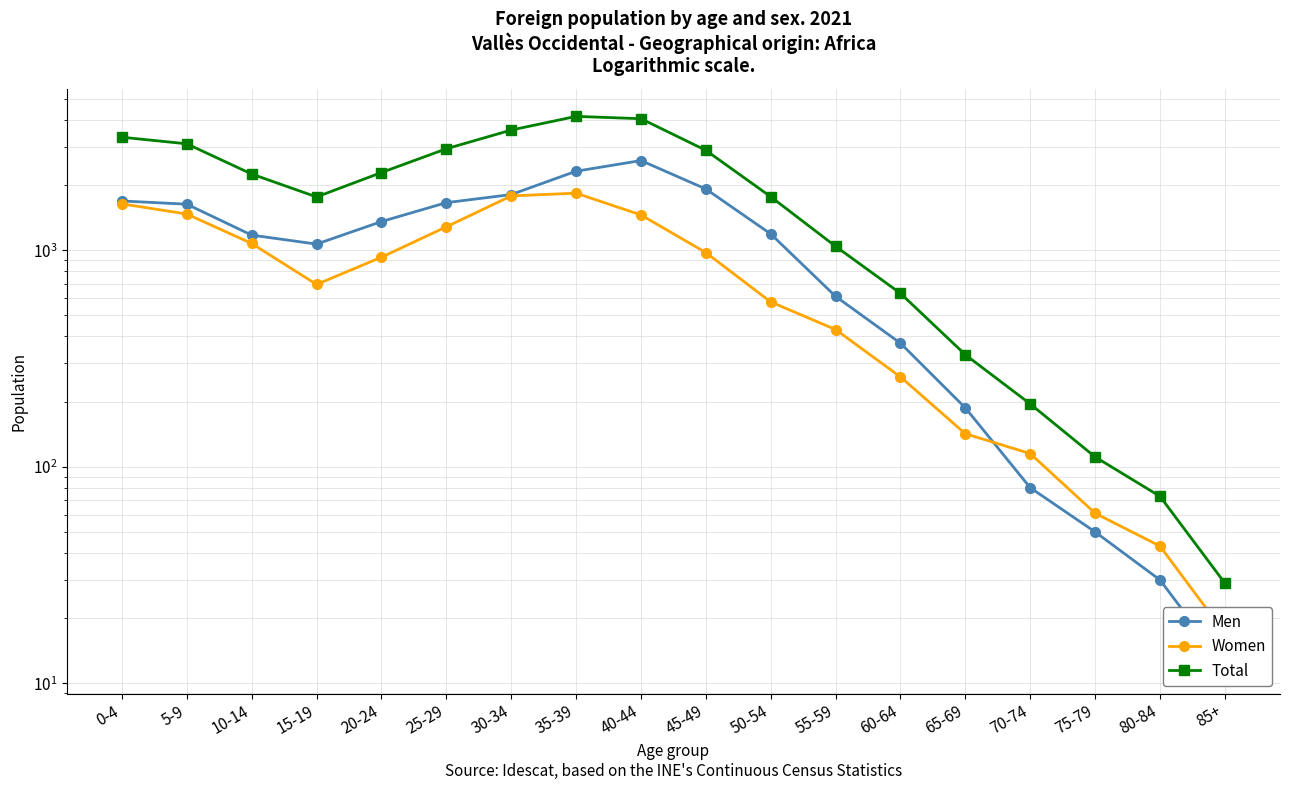

Between which two adjacent categories do Women and Men first intersect?

65-69 and 70-74